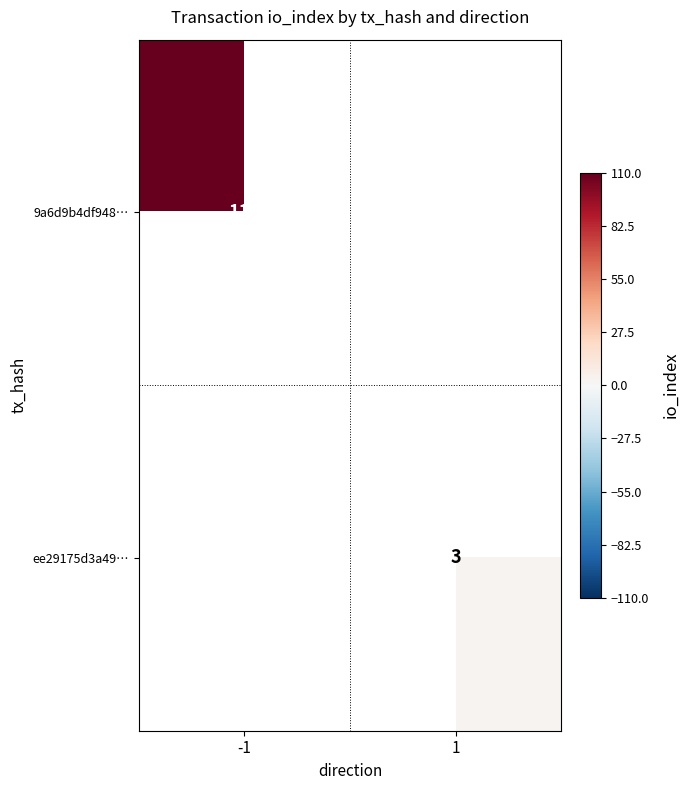

Is the value of ee29175d3a49… at 1 greater than the value of 9a6d9b4df948… at -1?

No